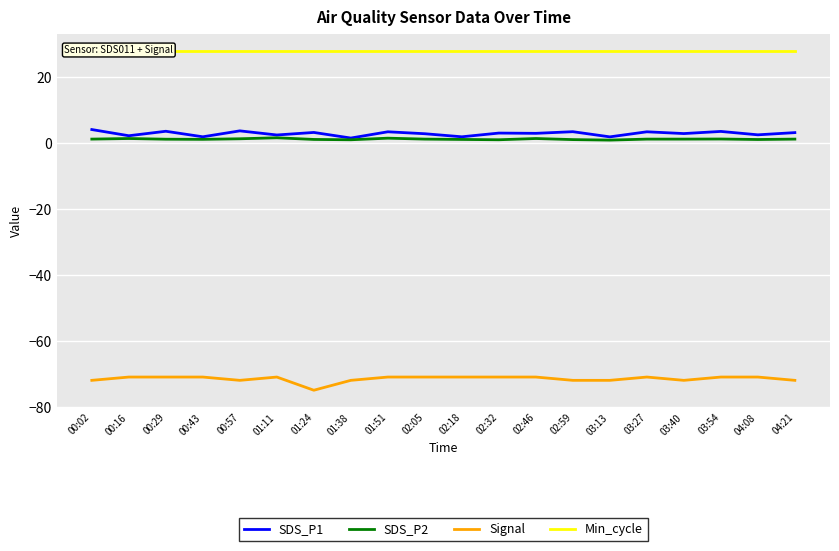

True or false: Min_cycle and Signal intersect in this chart.

False